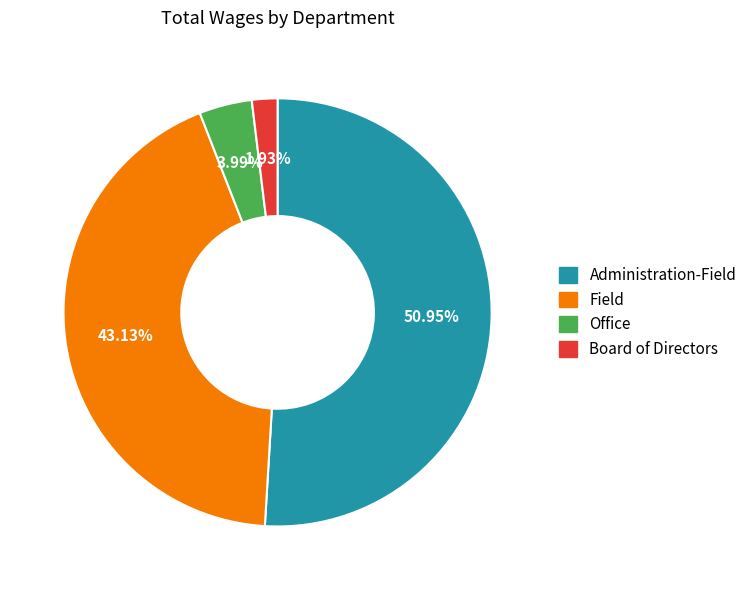

Do Field and Board of Directors together represent more than half of the pie?

No